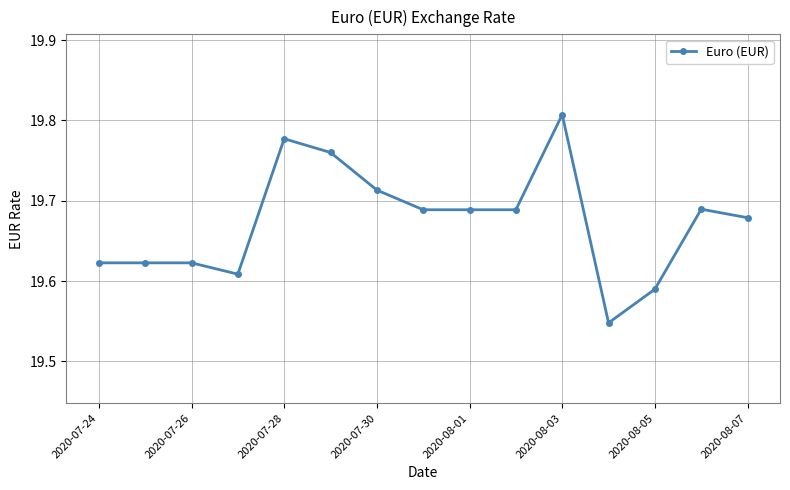

Count the values in the range 19 to 20.

15